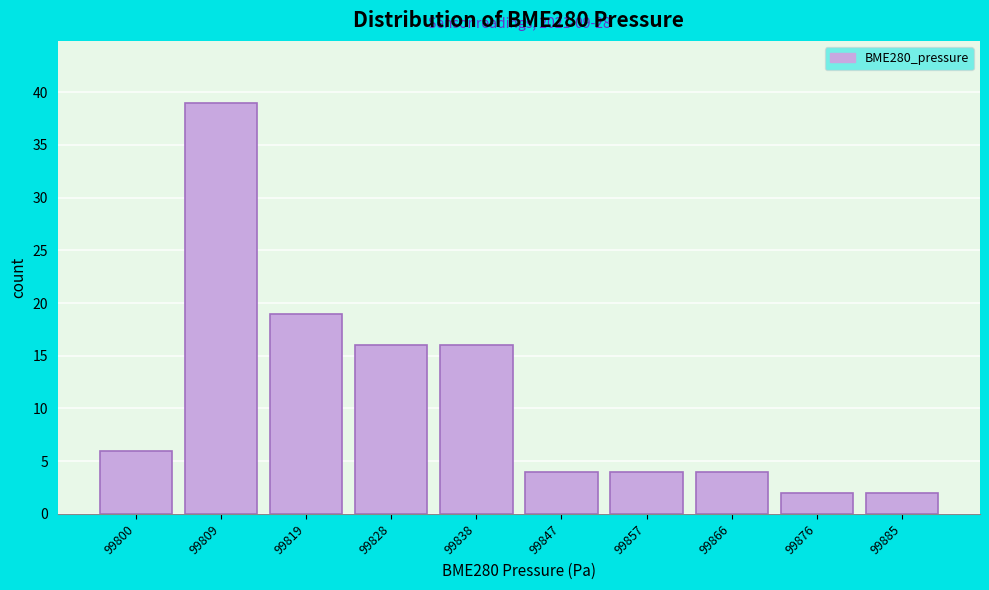

Reading left to right, list all the values displayed in this chart.

6	39	19	16	16	4	4	4	2	2